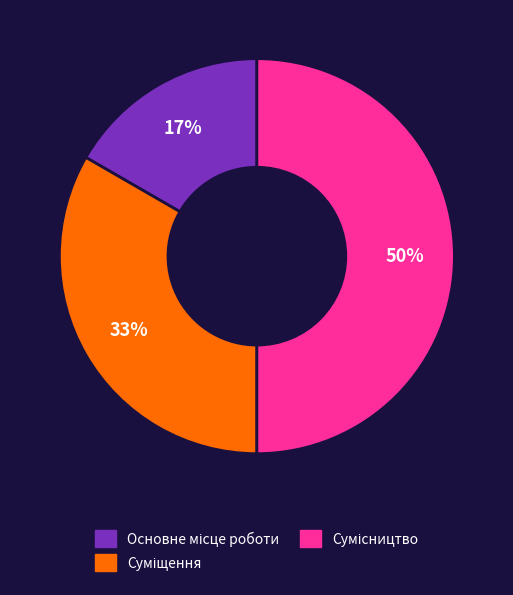

To the nearest percent, what is the difference between the largest and smallest slice percentages?

33%